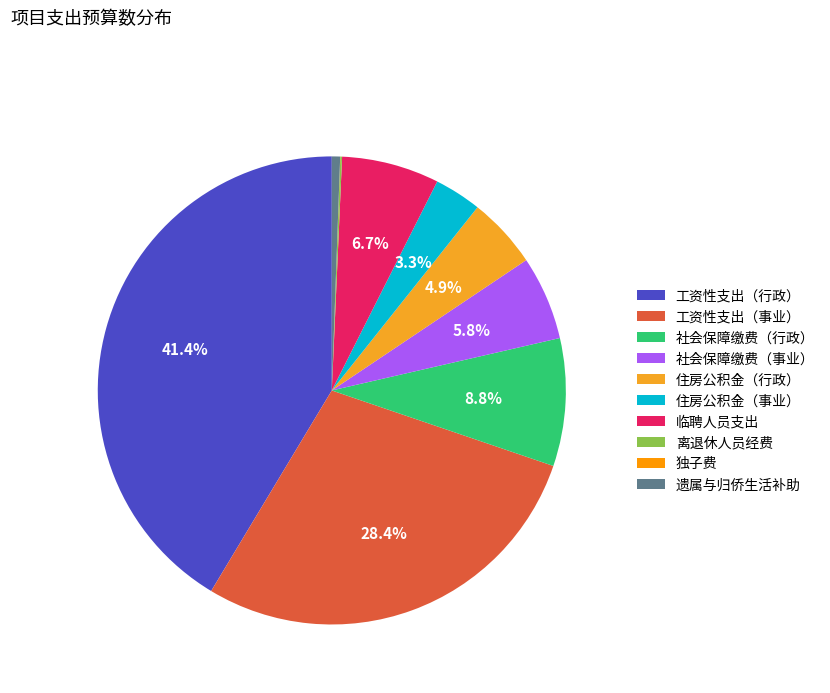

What portion of the pie excludes 住房公积金（事业）?

96.7%